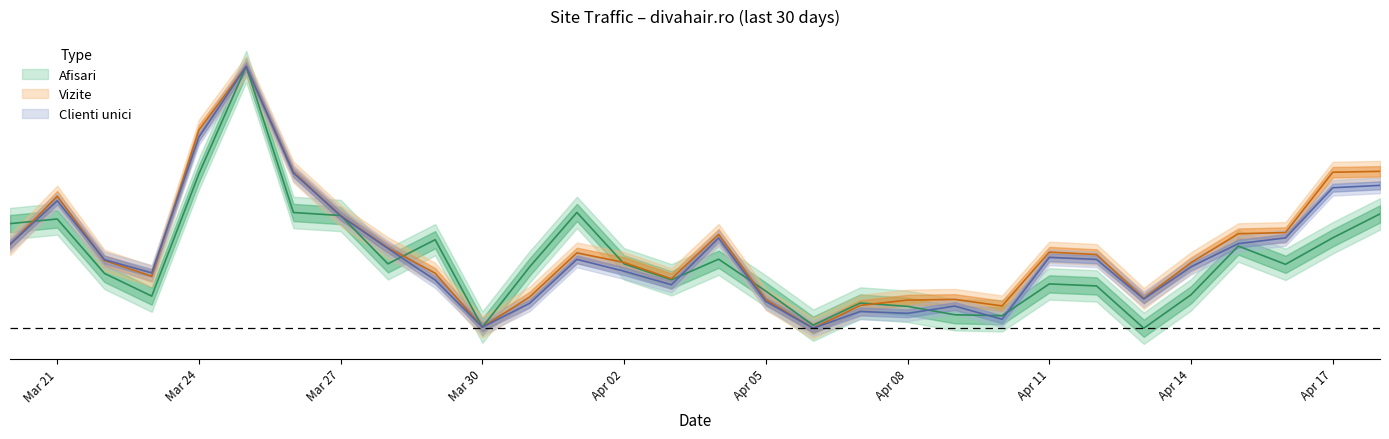

Between which two adjacent categories do Afisari and Vizite first intersect?

2024.3.20 and 2024.3.21